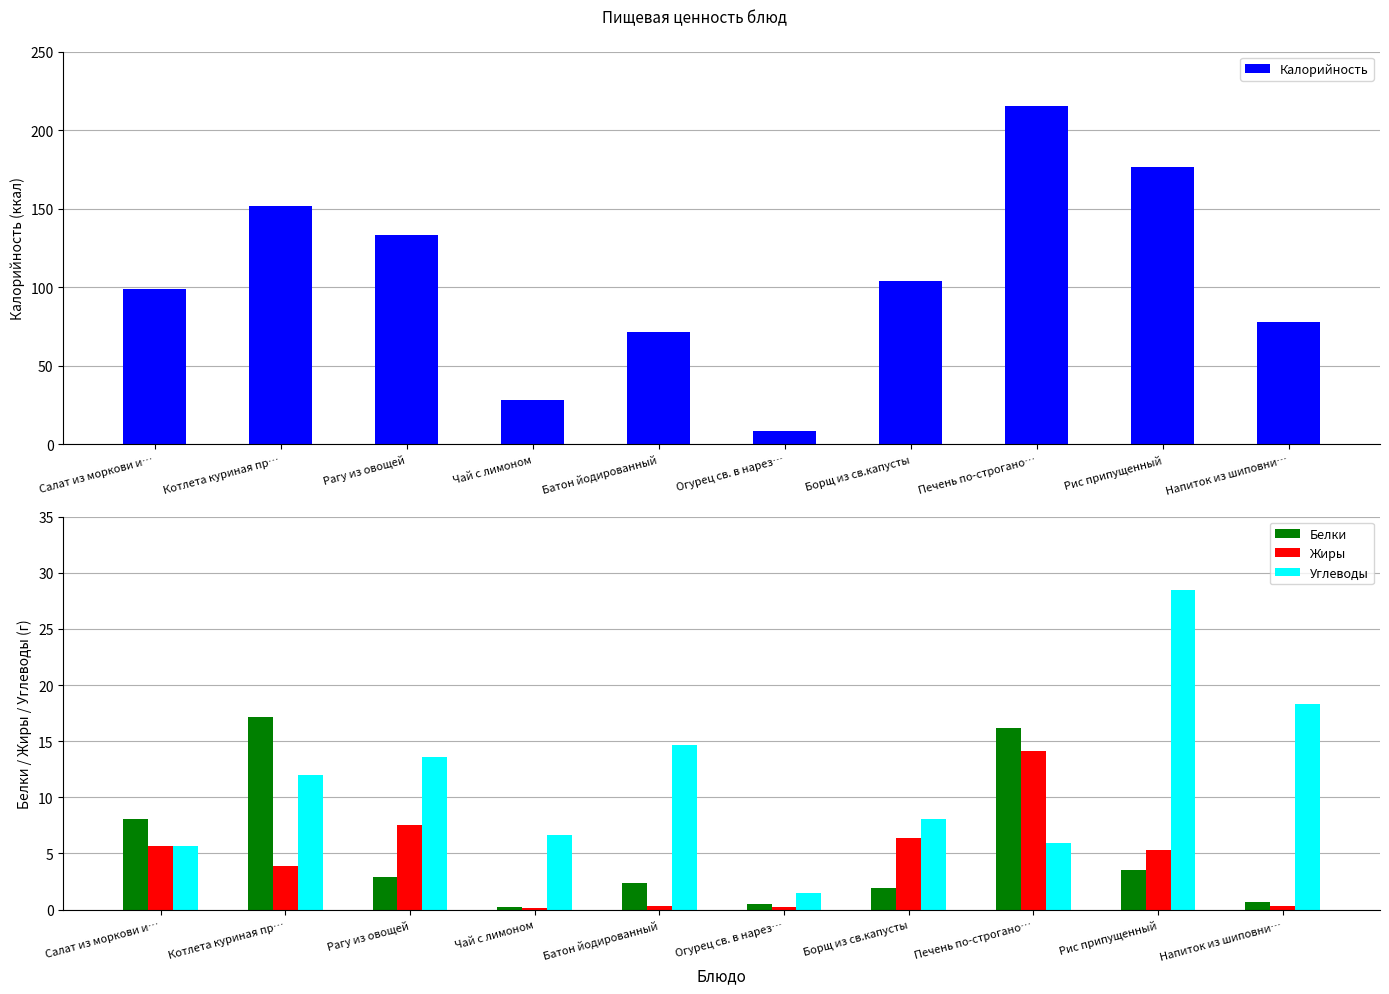

What is the minimum value shown in the chart?

0.1